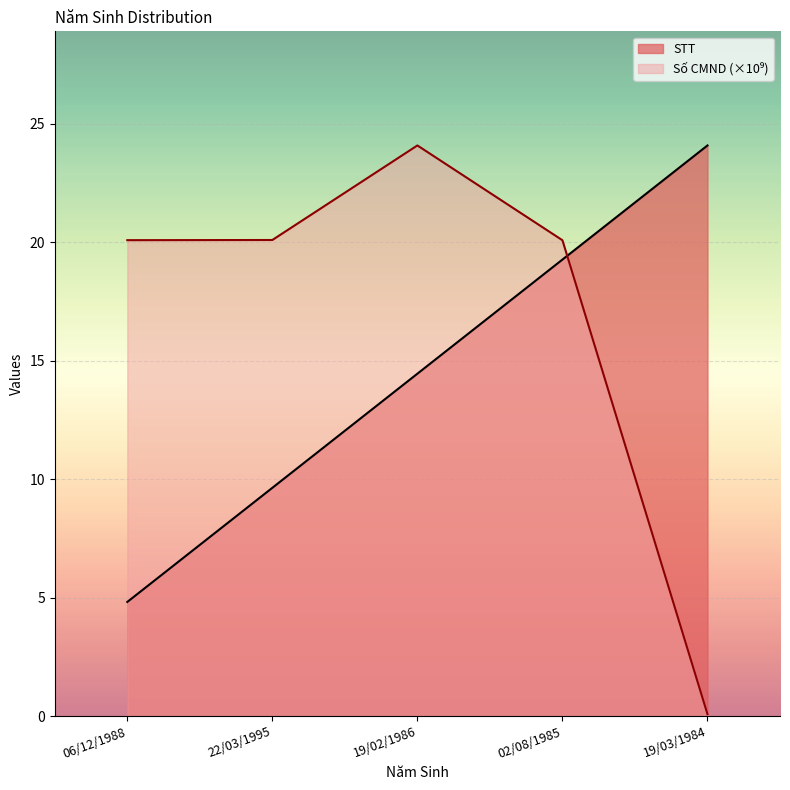

Which series has the largest total across all categories?

Số CMND